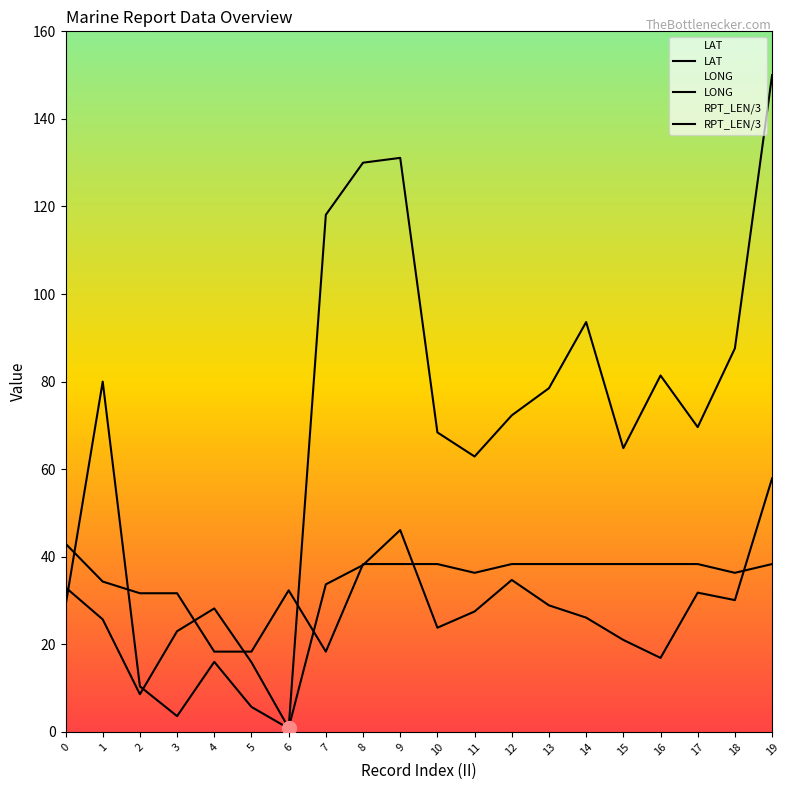

Reading left to right, list all the values displayed in this chart.

LAT: 0=33.0	1=25.7	2=8.6	3=23.0	4=28.2	5=15.9	6=0.9	7=33.7	8=38.1	9=46.1	10=23.8	11=27.5	12=34.7	13=28.9	14=26.1	15=21.0	16=16.9	17=31.8	18=30.1	19=57.9
LONG: 0=28.8	1=80.0	2=10.4	3=3.6	4=16.0	5=5.7	6=0.8	7=118.1	8=130.0	9=131.1	10=68.4	11=62.9	12=72.3	13=78.5	14=93.6	15=64.8	16=81.4	17=69.6	18=87.6	19=150.0
RPT_LEN/3: 0=43.0	1=34.3	2=31.7	3=31.7	4=18.3	5=18.3	6=32.3	7=18.3	8=38.3	9=38.3	10=38.3	11=36.3	12=38.3	13=38.3	14=38.3	15=38.3	16=38.3	17=38.3	18=36.3	19=38.3